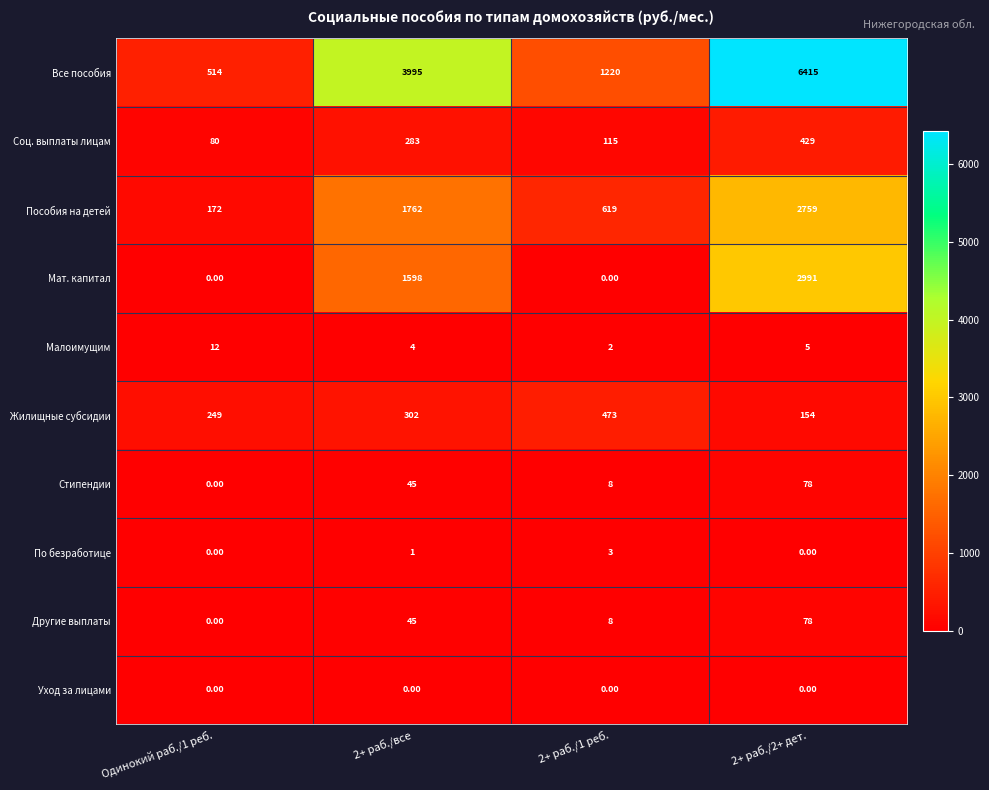

Is the value of Все пособия at Одинокий раб./1 реб. greater than the value of Соц. выплаты лицам at 2+ раб./все?

Yes